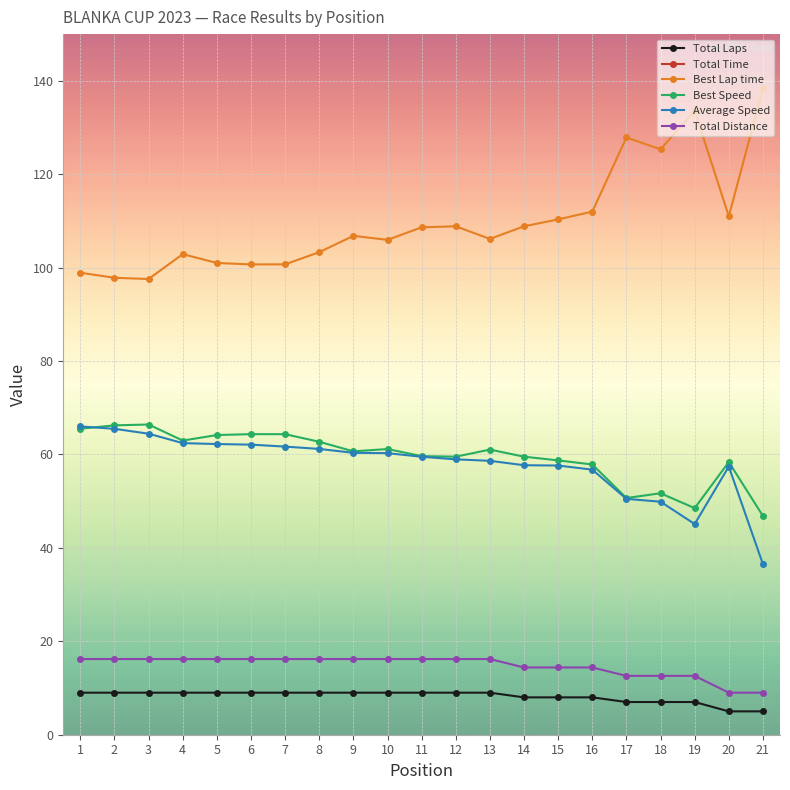

What is the average value of the Total Distance series?

14.7